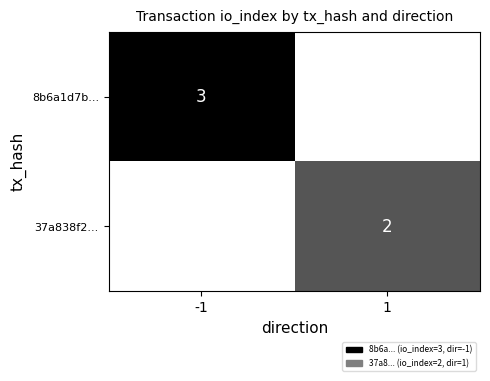

The value of 37a838f2... at 1 is 2. True or false?

True